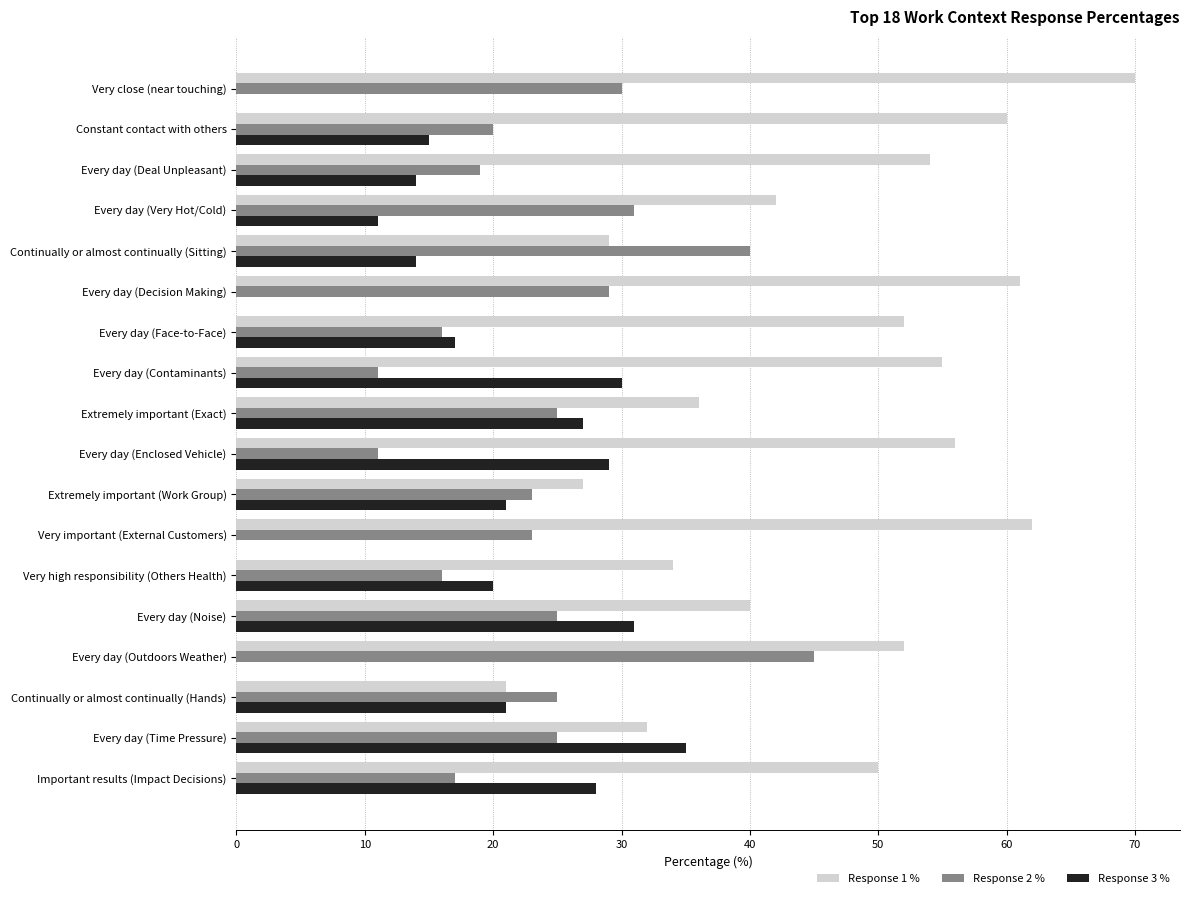

Which category has the highest value in the Response 1 % series?

Very close (near touching)